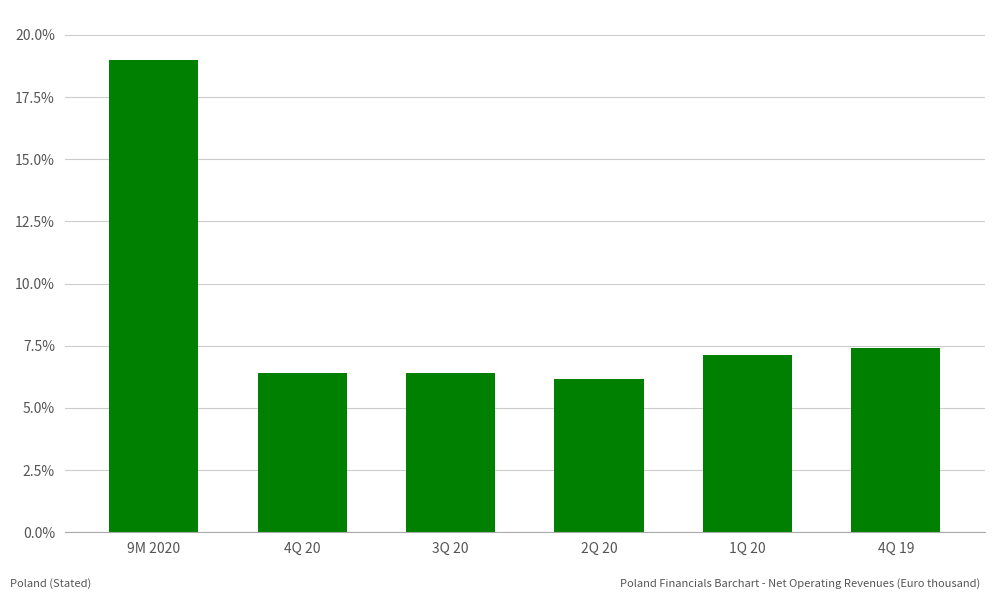

How many bars are there in total?

6